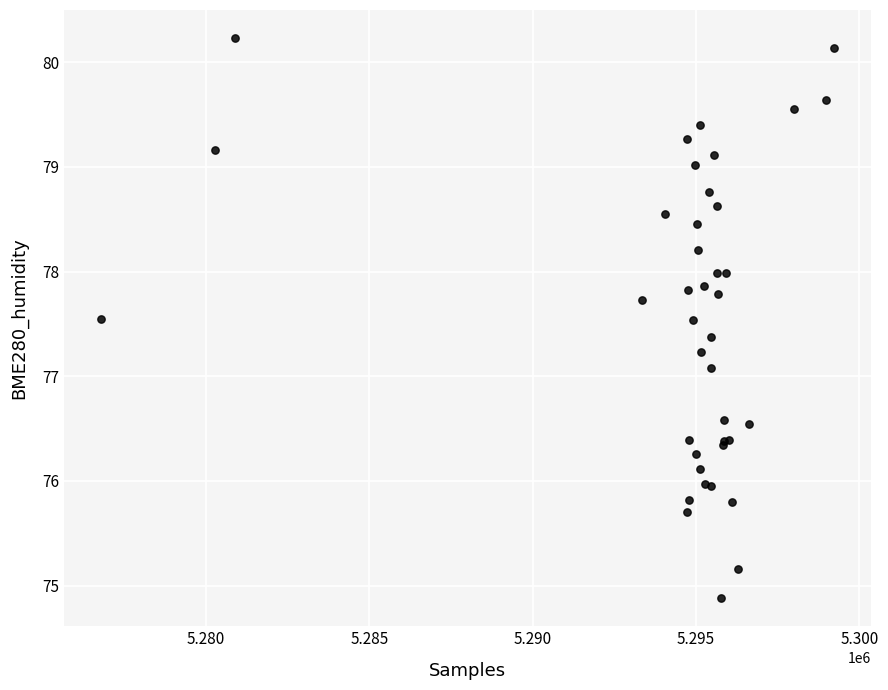

What Y value in the scatter plot is closest to 77?

77.1